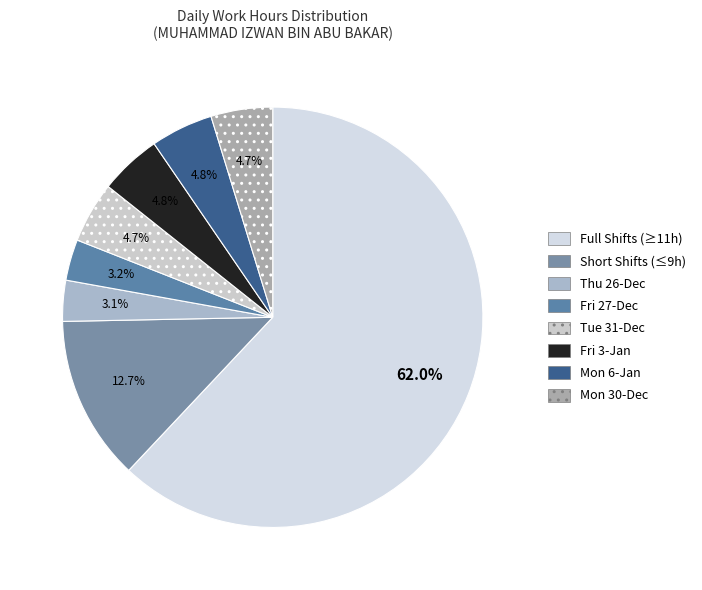

Which category has the biggest portion of the pie?

Full Shifts (≥11h)